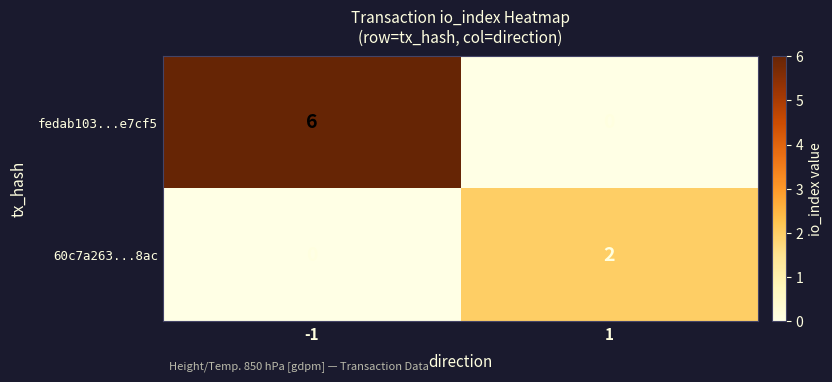

Rank the series by their average value, from lowest to highest.

60c7a263...8ac, fedab103...e7cf5